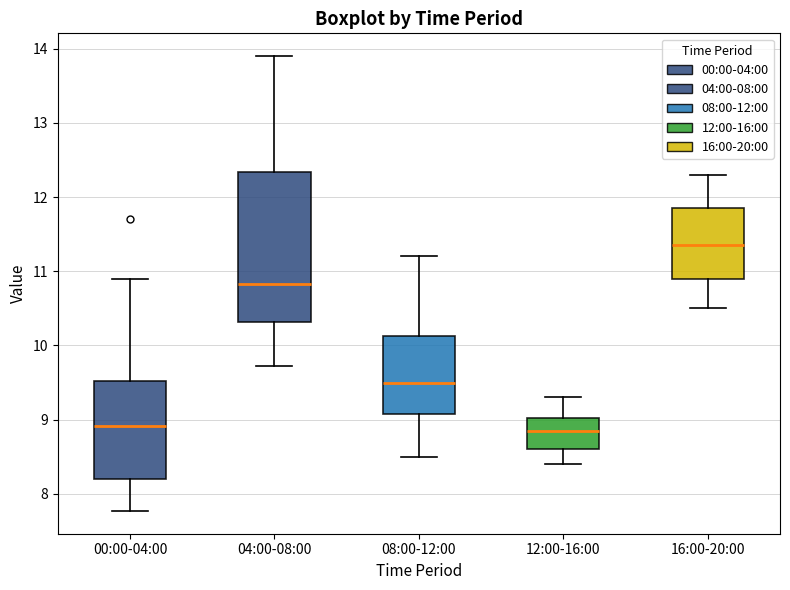

Reading left to right, read every box against the y-axis: the position of its median line, the range the box covers, and the ends of its whiskers. The values are not printed on the chart, so give them approximately, as read against the axis.

00:00-04:00: median 8.9, box 8.2 to 9.5, whiskers 7.8 to 10.9
04:00-08:00: median 10.8, box 10.3 to 12.3, whiskers 9.7 to 13.9
08:00-12:00: median 9.5, box 9.1 to 10.1, whiskers 8.5 to 11.2
12:00-16:00: median 8.9, box 8.6 to 9.0, whiskers 8.4 to 9.3
16:00-20:00: median 11.4, box 10.9 to 11.9, whiskers 10.5 to 12.3